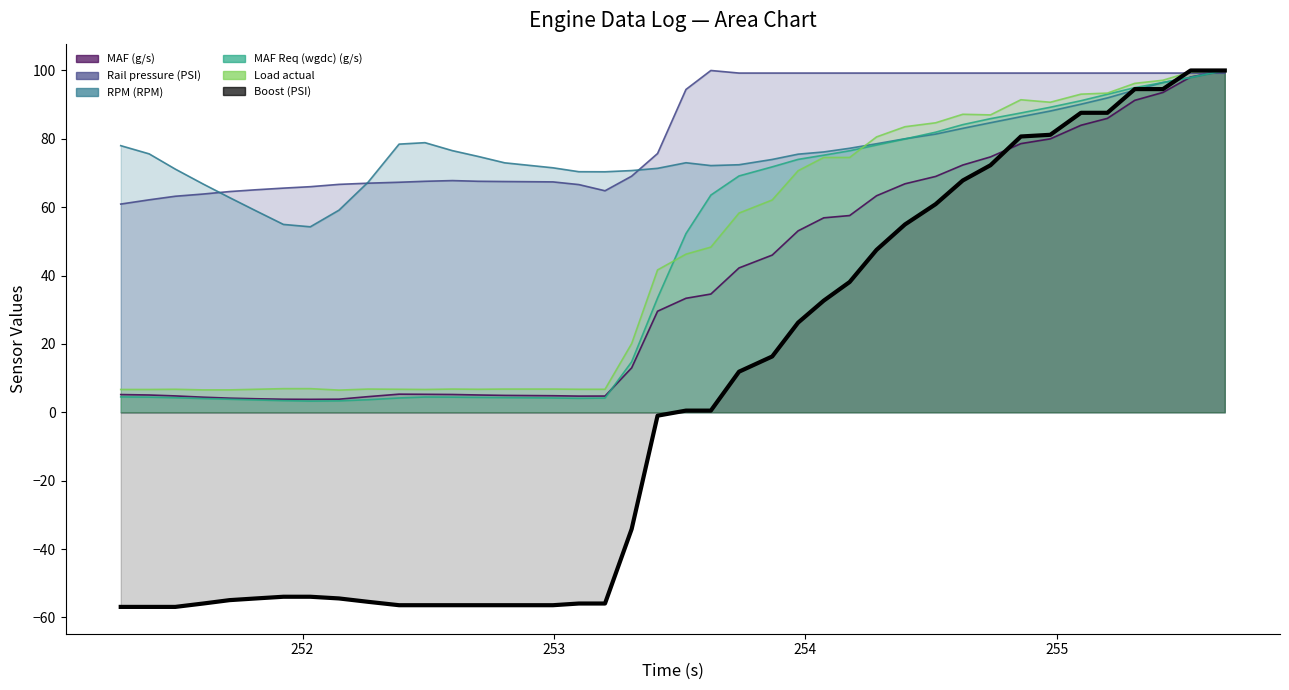

Reading right to left, transcribe all the data shown in this chart.

MAF (g/s) (line): 100.0	98.1	93.6	91.3	86.0	84.0	80.0	78.6	74.7	72.3	69.0	66.9	63.4	57.6	56.9	53.1	46.0	42.2	34.6	33.4	29.6	13.0	4.8	4.7	4.8	4.9	5.1	5.2	5.3	5.3	4.6	3.8	3.8	3.8	4.0	4.1	4.4	4.8	5.1	5.2
Rail pressure (PSI) (line): 99.2	99.2	99.2	99.2	99.2	99.2	99.2	99.2	99.2	99.2	99.2	99.2	99.2	99.2	99.2	99.2	99.2	99.2	100.0	94.5	75.7	69.1	64.8	66.6	67.4	67.5	67.6	67.8	67.6	67.3	67.0	66.7	66.0	65.6	65.1	64.6	63.9	63.2	62.2	60.9
RPM (RPM) (line): 100.0	98.0	96.5	94.3	92.0	90.1	88.1	86.5	84.7	83.1	81.4	80.0	78.6	77.2	76.2	75.5	74.0	72.4	72.2	73.0	71.4	70.7	70.4	70.4	71.5	73.0	74.8	76.6	78.9	78.5	67.3	59.1	54.3	55.0	58.9	62.8	66.8	71.1	75.6	78.0
MAF Req (wgdc) (g/s) (line): 100.0	97.9	96.5	95.0	93.0	91.2	89.2	87.6	85.9	84.2	81.9	80.0	78.2	76.5	75.2	74.0	71.8	69.1	63.5	52.3	33.4	14.8	4.2	4.1	4.2	4.3	4.4	4.4	4.5	4.2	3.7	3.3	3.3	3.4	3.6	3.8	4.0	4.3	4.4	4.5
Load actual (line): 100.0	99.6	97.1	96.2	93.4	93.1	90.7	91.4	87.0	87.2	84.7	83.5	80.6	74.6	74.6	70.7	62.1	58.3	48.3	46.3	41.7	20.1	6.7	6.7	6.8	6.8	6.7	6.8	6.7	6.7	6.8	6.5	6.9	6.9	6.7	6.6	6.6	6.7	6.7	6.7
Boost (PSI) (line): 100.0	100.0	94.6	94.6	87.6	87.6	81.2	80.7	72.3	67.8	60.9	55.0	47.5	38.1	32.7	26.2	16.3	11.9	0.5	0.5	-1.0	-34.2	-55.9	-55.9	-56.4	-56.4	-56.4	-56.4	-56.4	-56.4	-55.4	-54.5	-54.0	-54.0	-54.5	-55.0	-55.9	-56.9	-56.9	-56.9